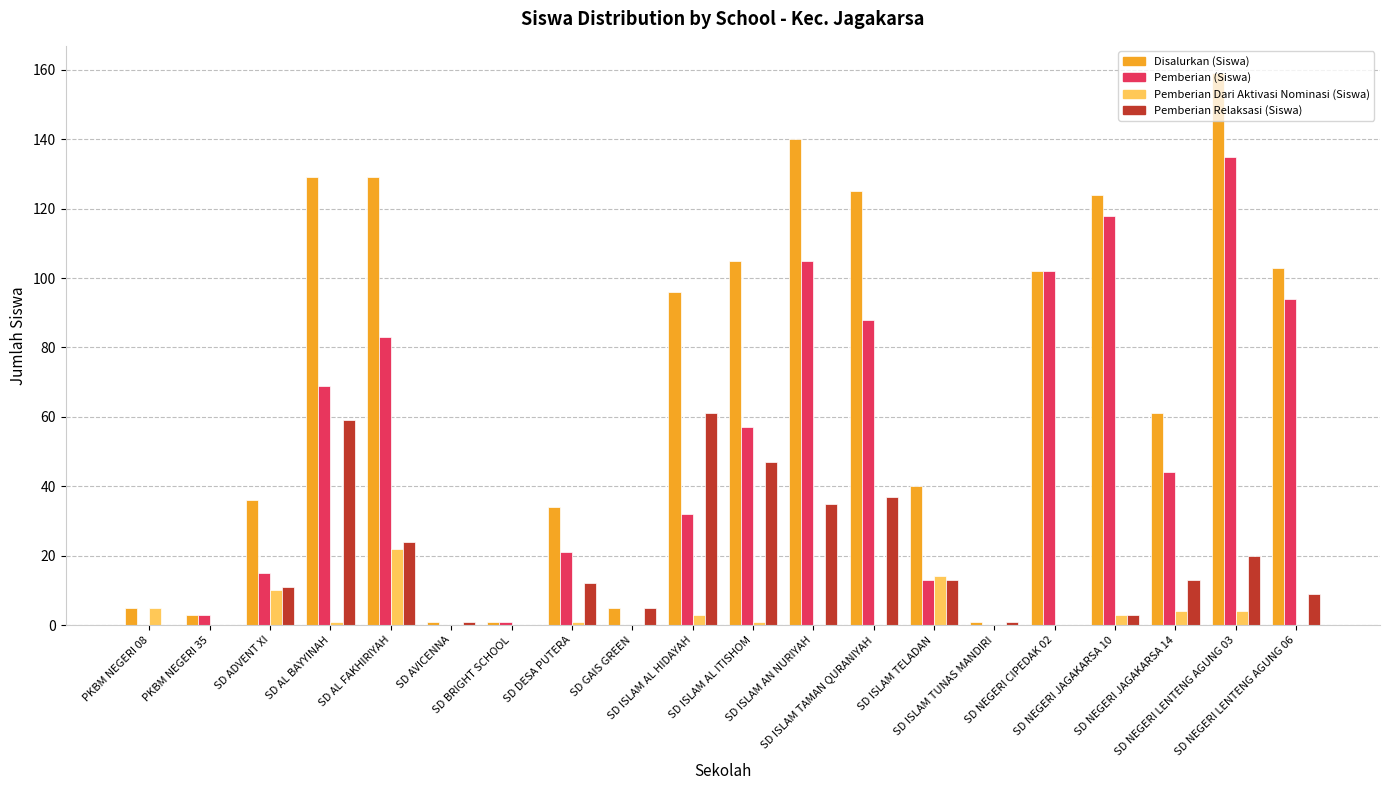

What is the sum of all Pemberian Dari Aktivasi Nominasi (Siswa) values?

68